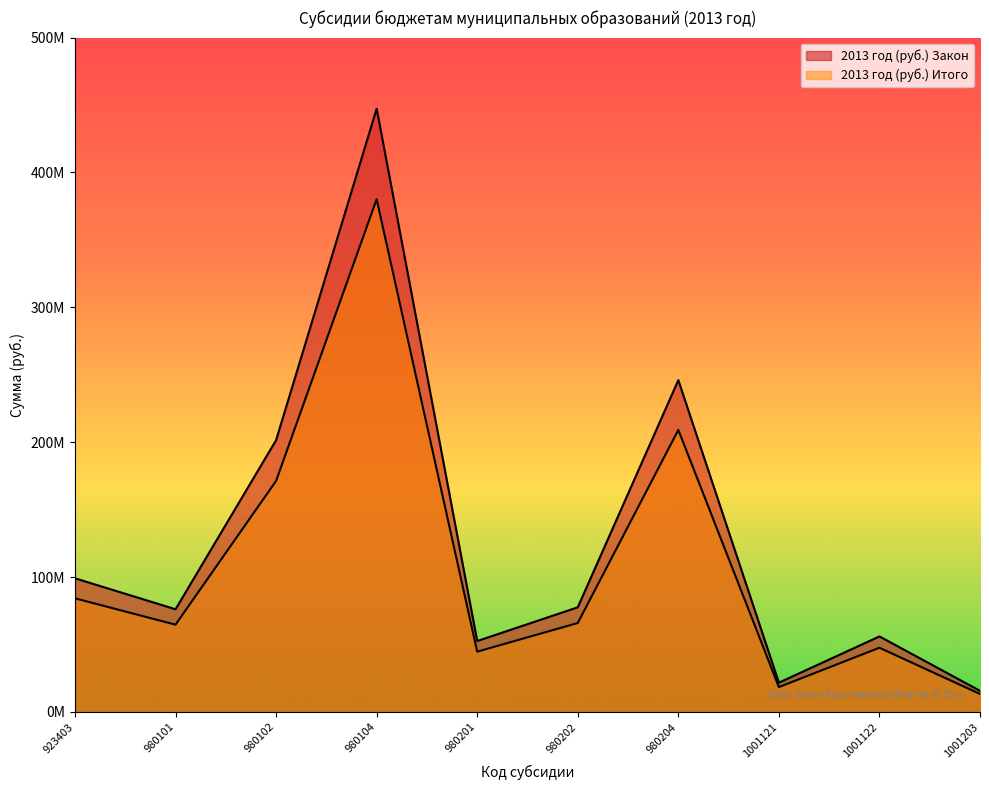

What is the difference between the maximum and minimum values in the 2013 год (руб.) Итого series?

366884729.9